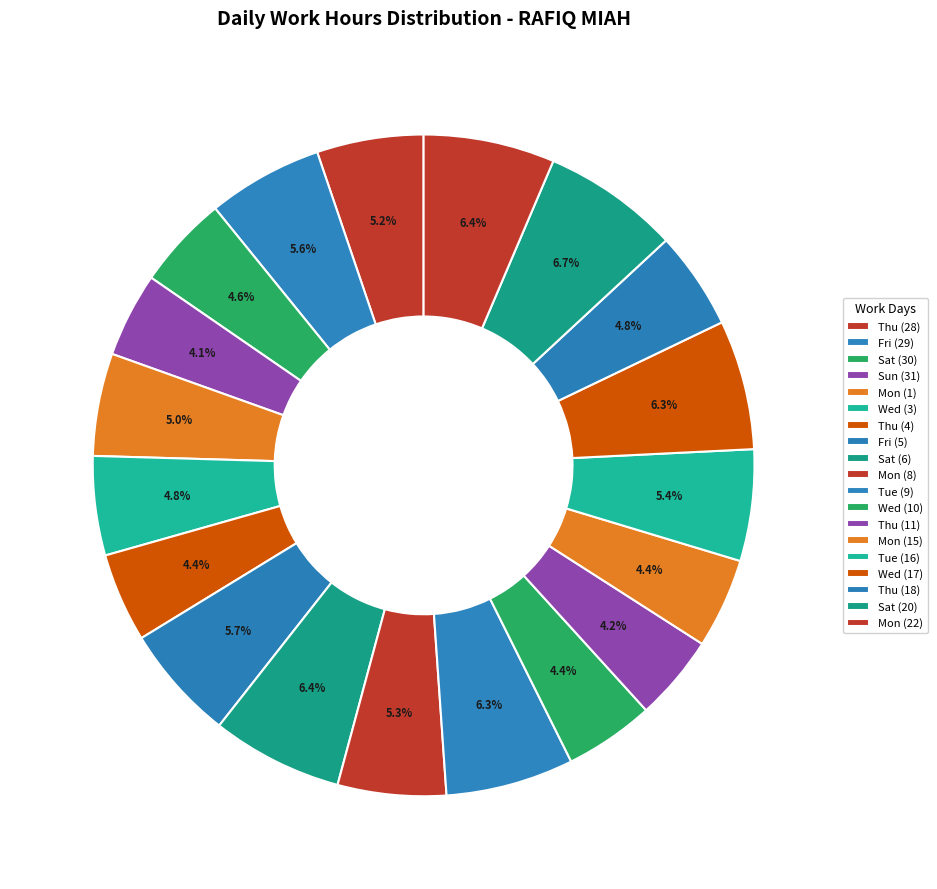

Count the number of slices in the pie.

19